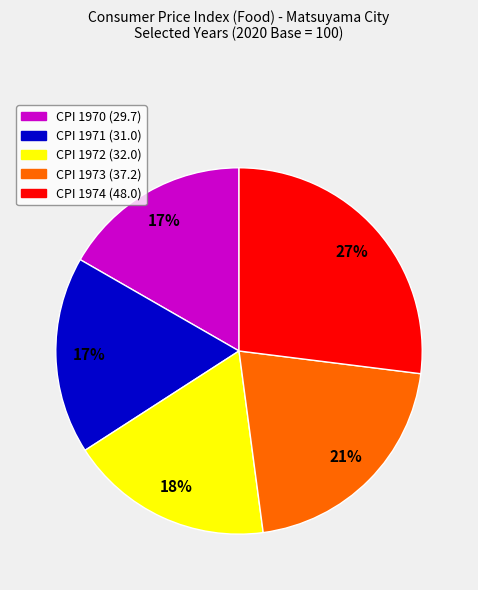

Combined, do CPI 1973 (37.2) and CPI 1974 (48.0) account for over 50%?

No